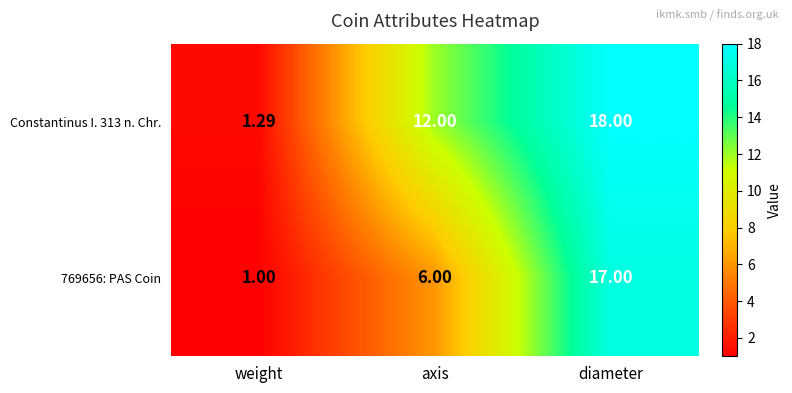

Which series has the widest spread of values?

Constantinus I. 313 n. Chr.